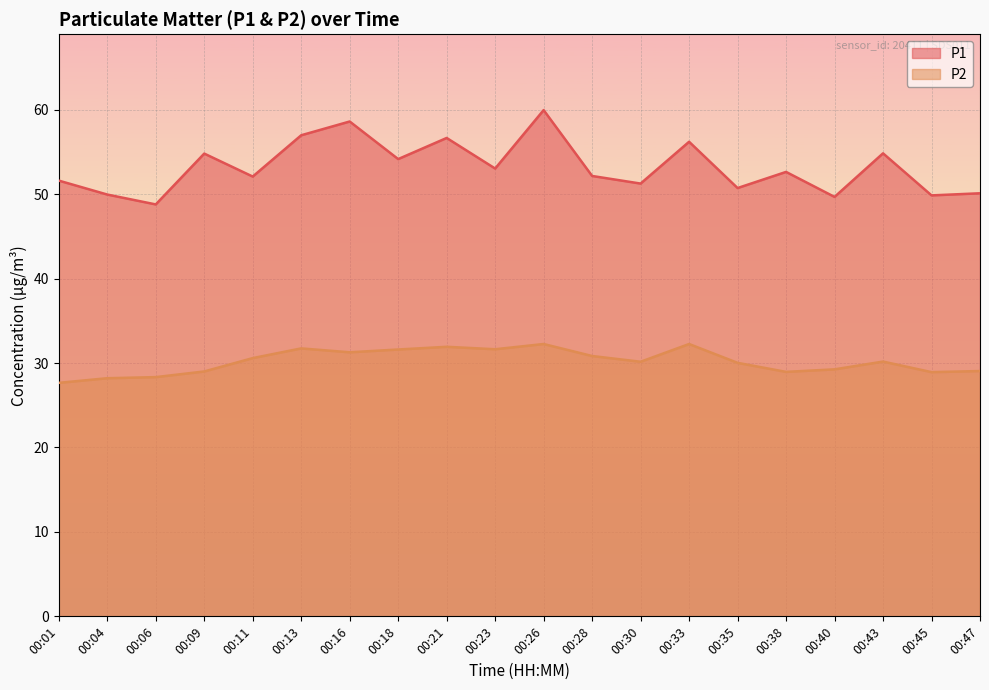

What is the minimum value shown in the chart?

27.6